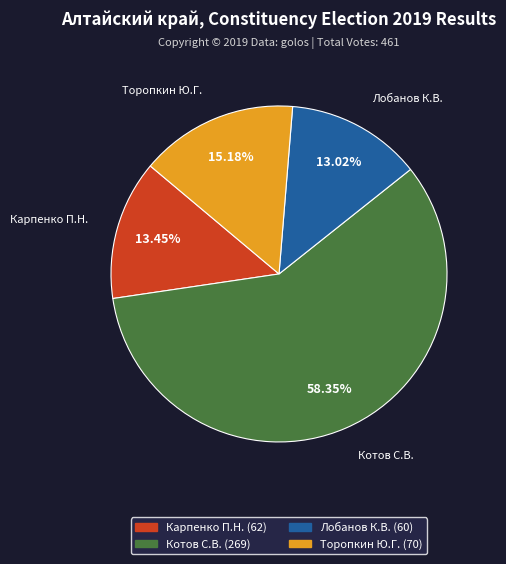

Combined, do Лобанов К.В. (60) and Торопкин Ю.Г. (70) account for over 50%?

No